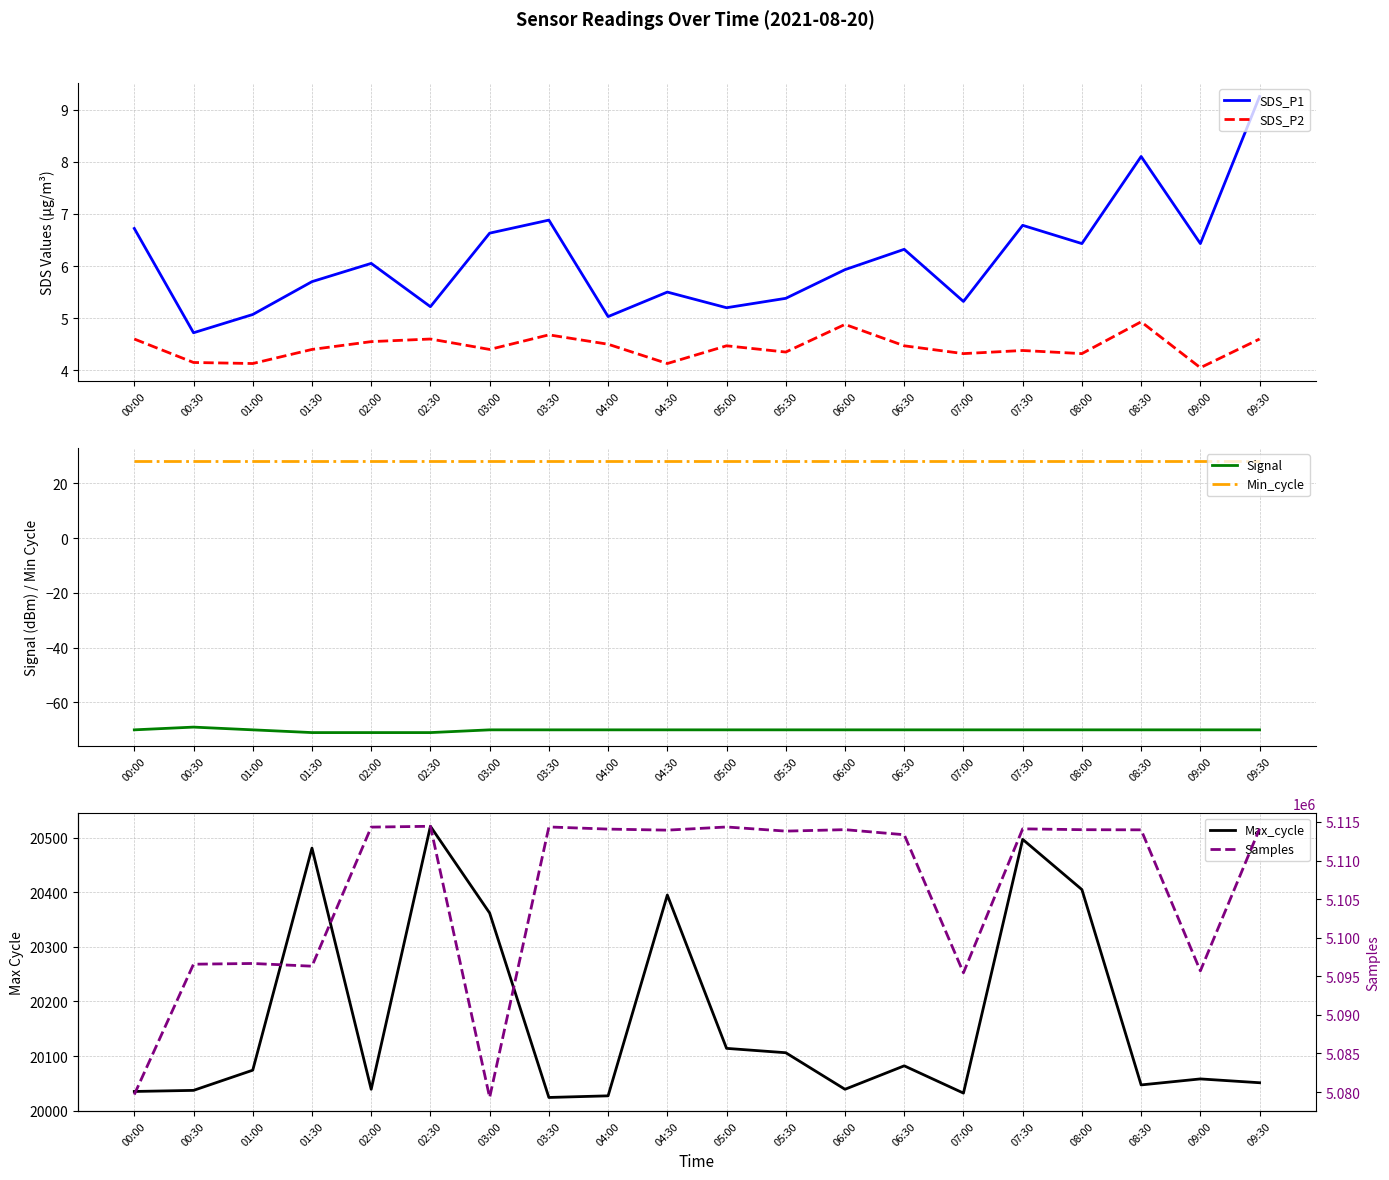

Is it true that Samples equals 5113348.0 at 06:30?

True